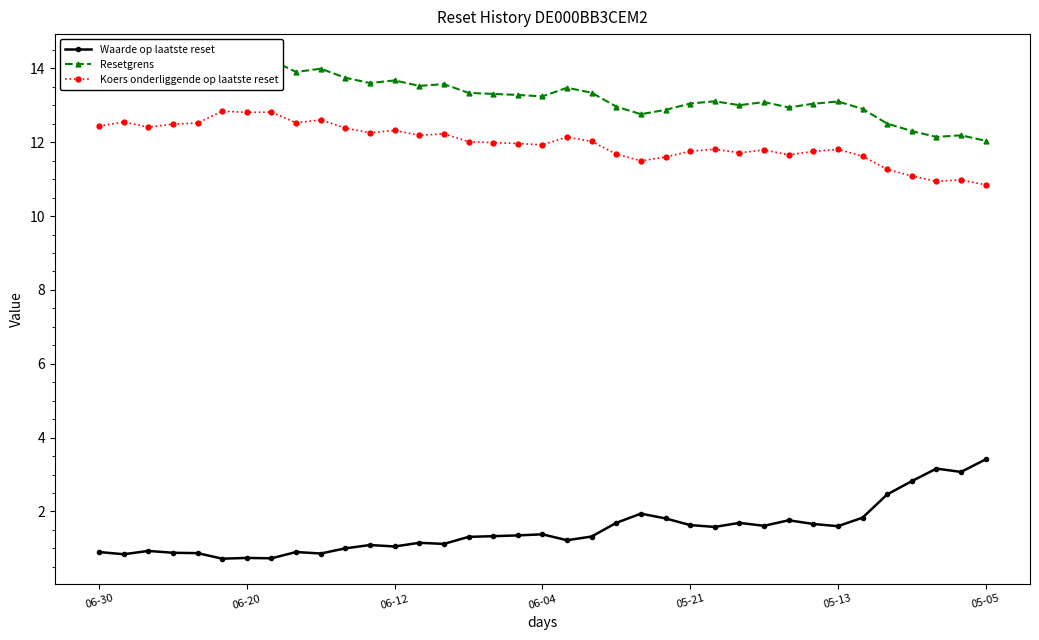

How many series are shown in this chart?

3